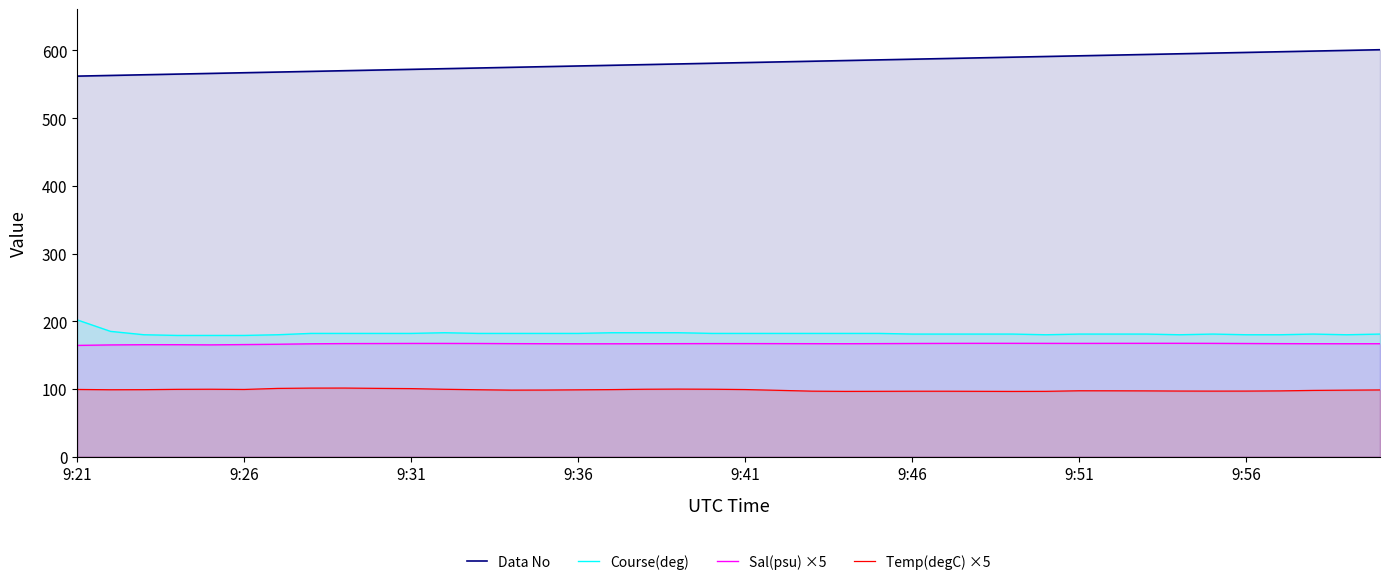

True or false: Sal(psu) ×5 and Temp(degC) ×5 intersect in this chart.

False